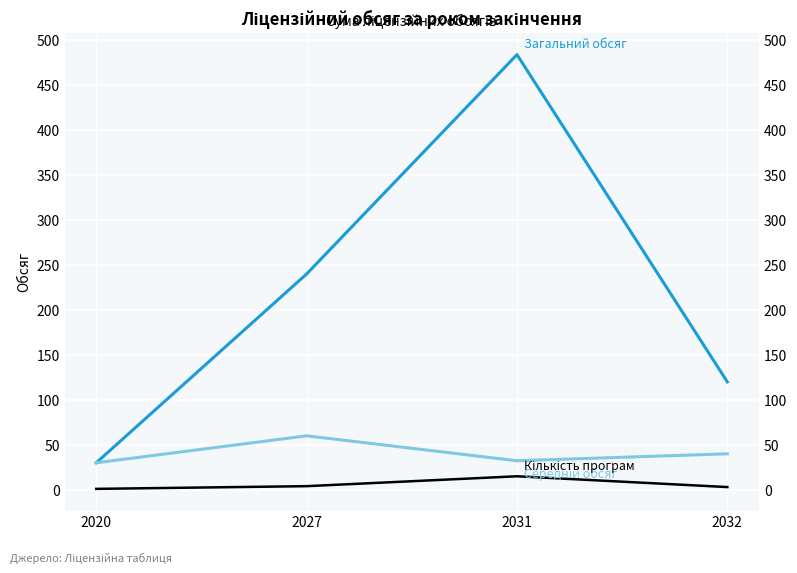

What is the sum of the Загальний обсяг values at 2020 and 2032?

150.0